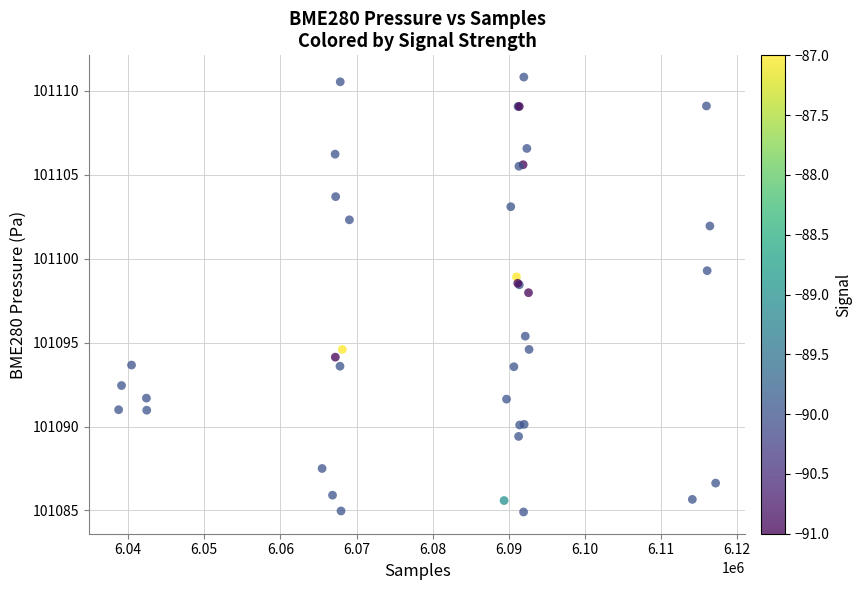

What Y value in the scatter plot is closest to 101097?

101098.0